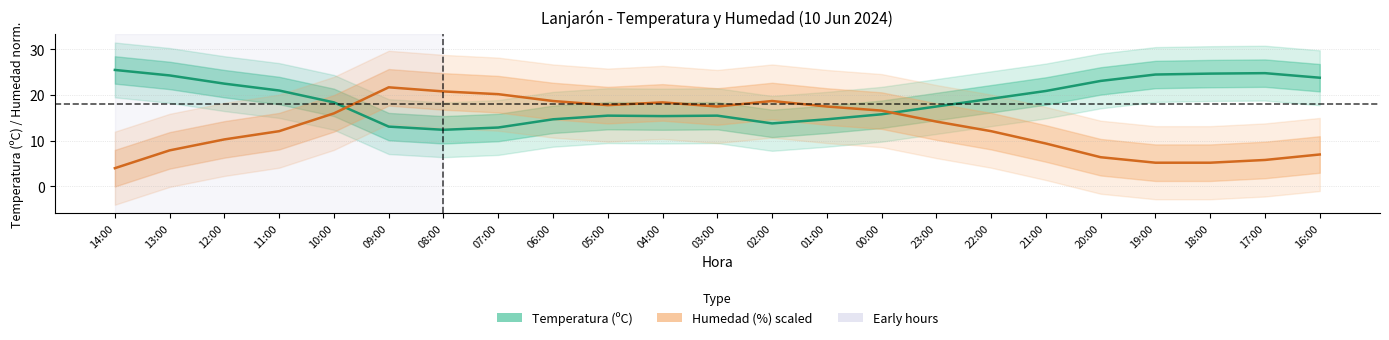

Where is the first local minimum for Temperatura (ºC)?

08:00